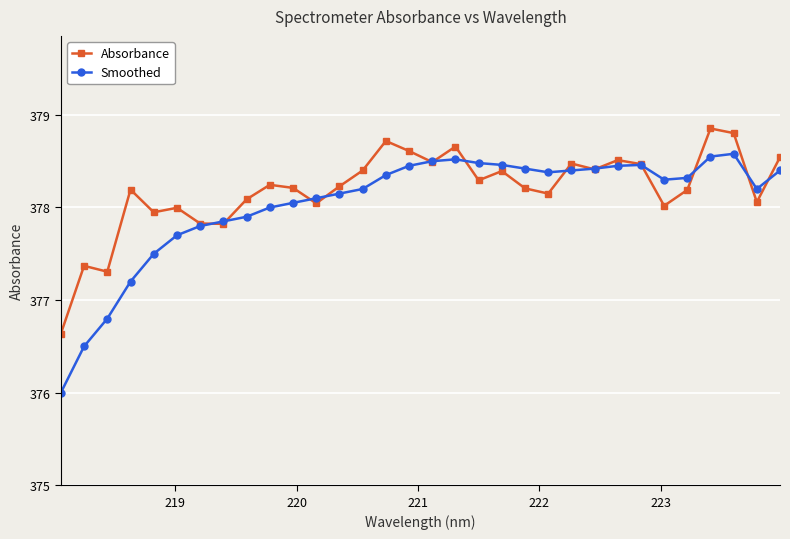

How many categories are shown in the chart?

32